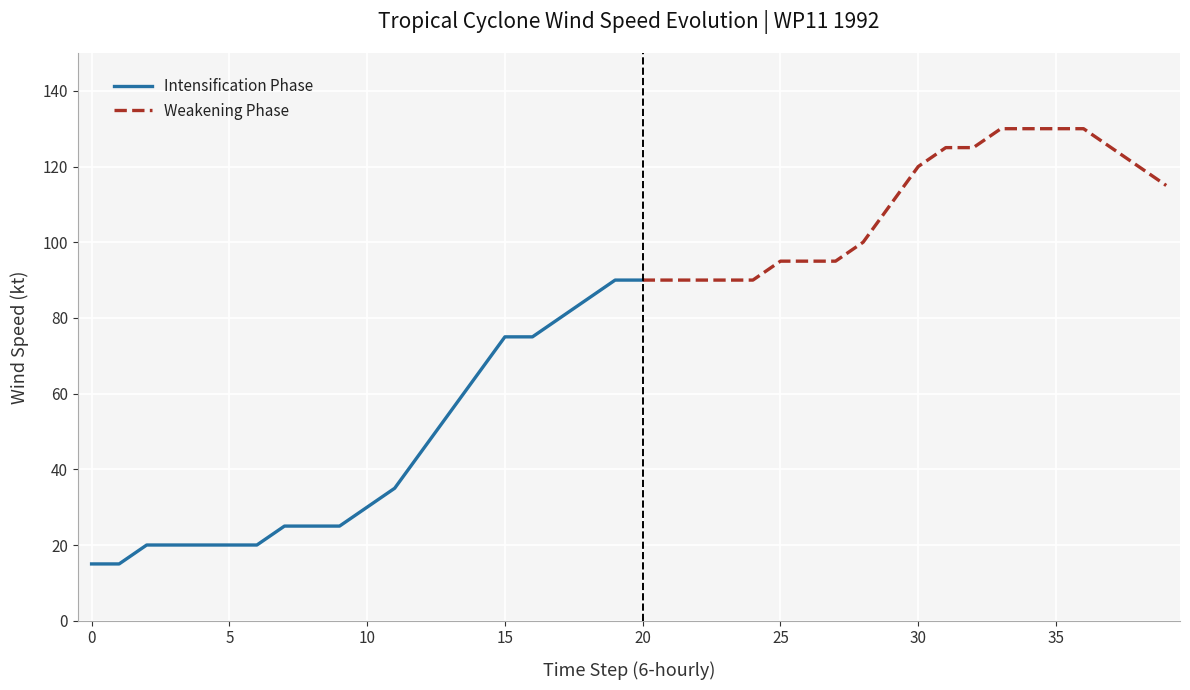

What is the value of the Wind Speed (kt) point at the 35th from the left?

130